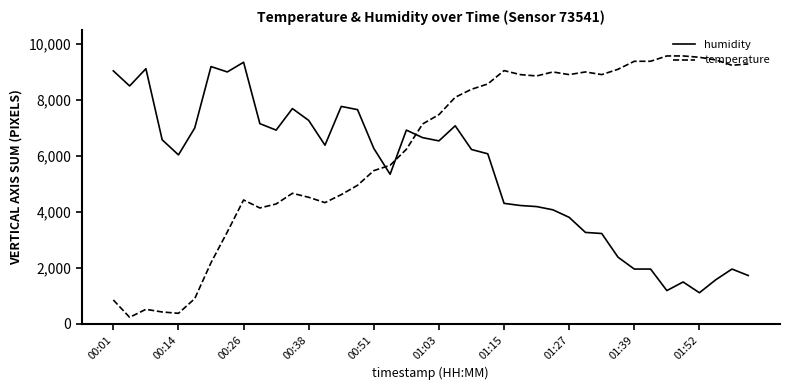

Which series has the widest spread of values?

temperature